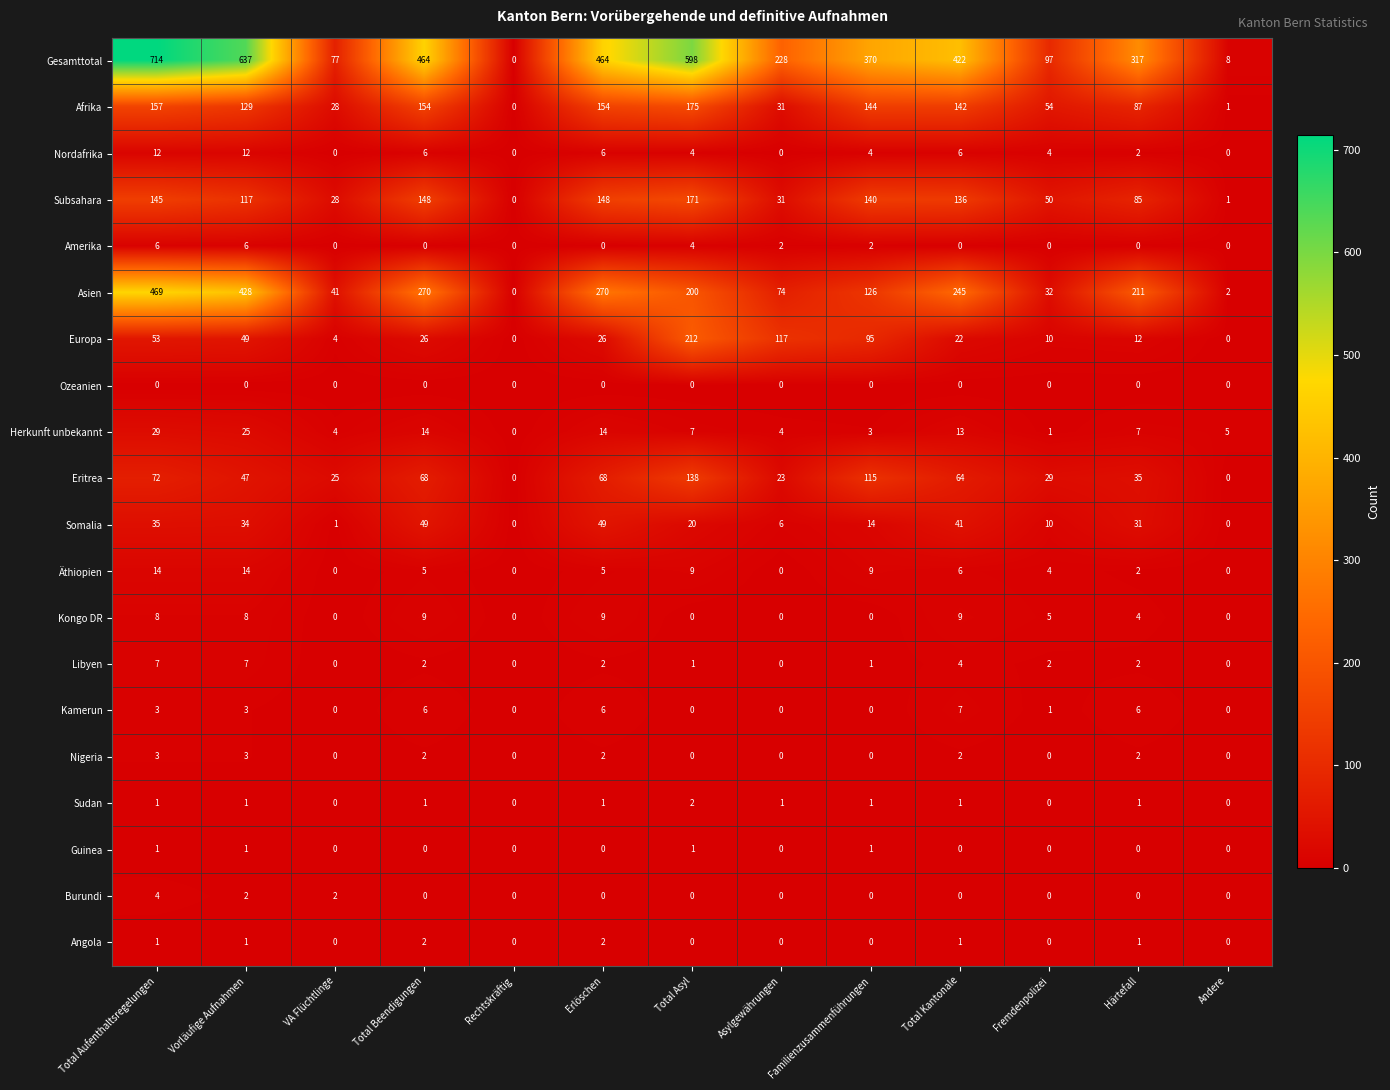

Which series has the largest total across all categories?

Gesamttotal